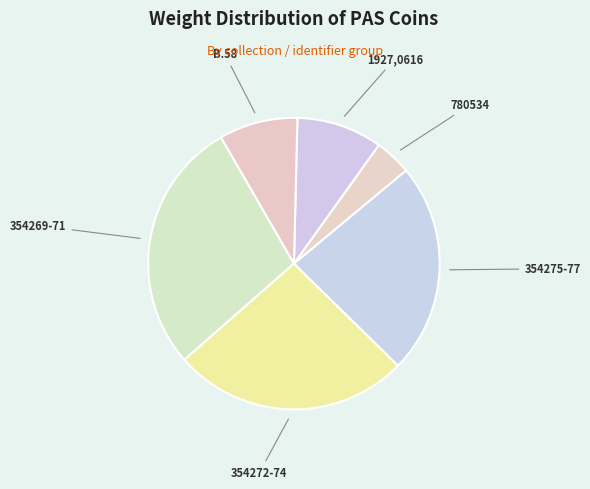

Is there a majority slice in this chart?

No